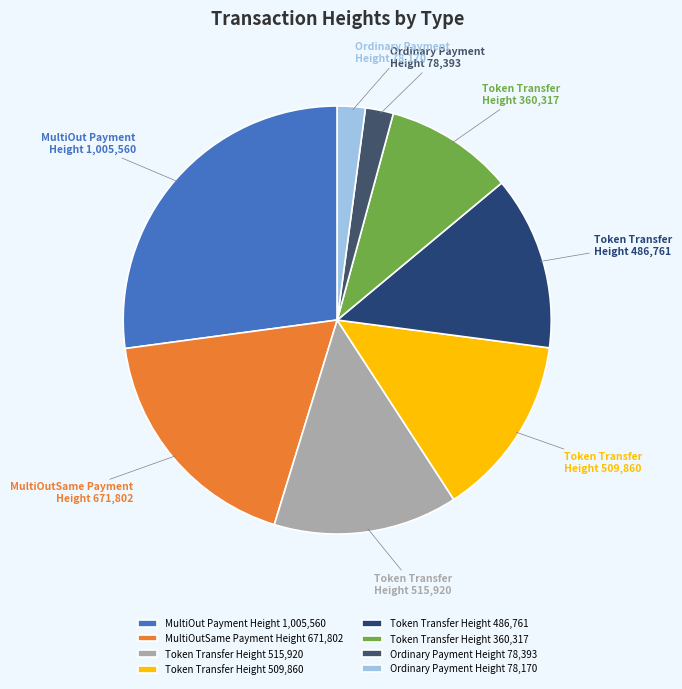

Which slice is the largest?

MultiOut Payment Height 1,005,560